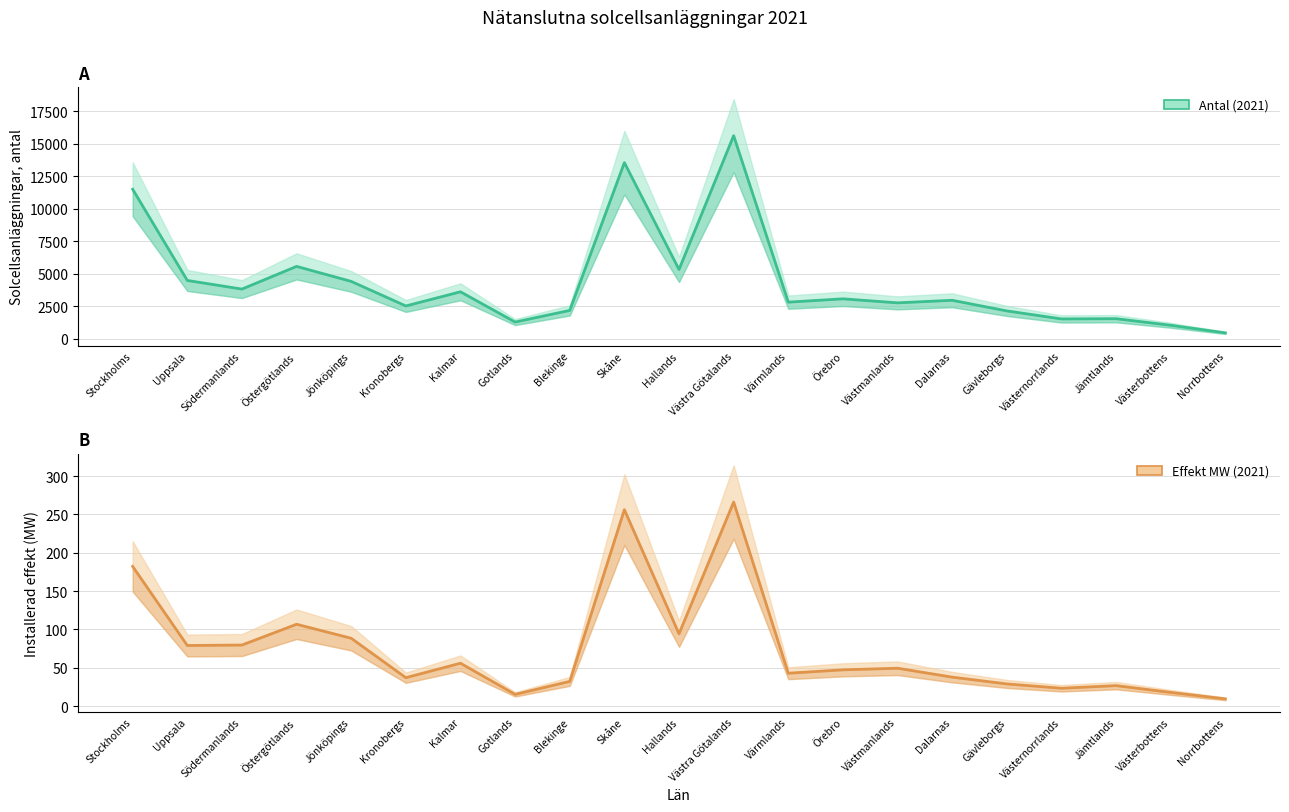

What value does the Installerad effekt (MW) series have at Västernorrlands?

23.3